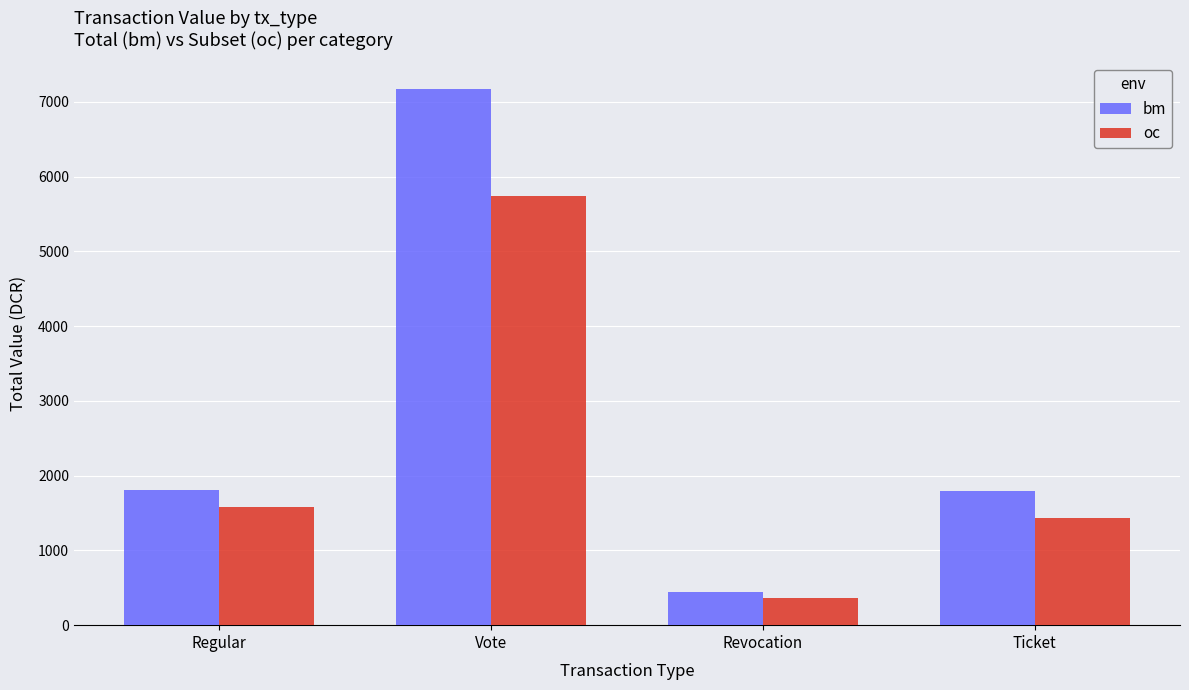

At Revocation, list the series in order from largest to smallest.

bm, oc